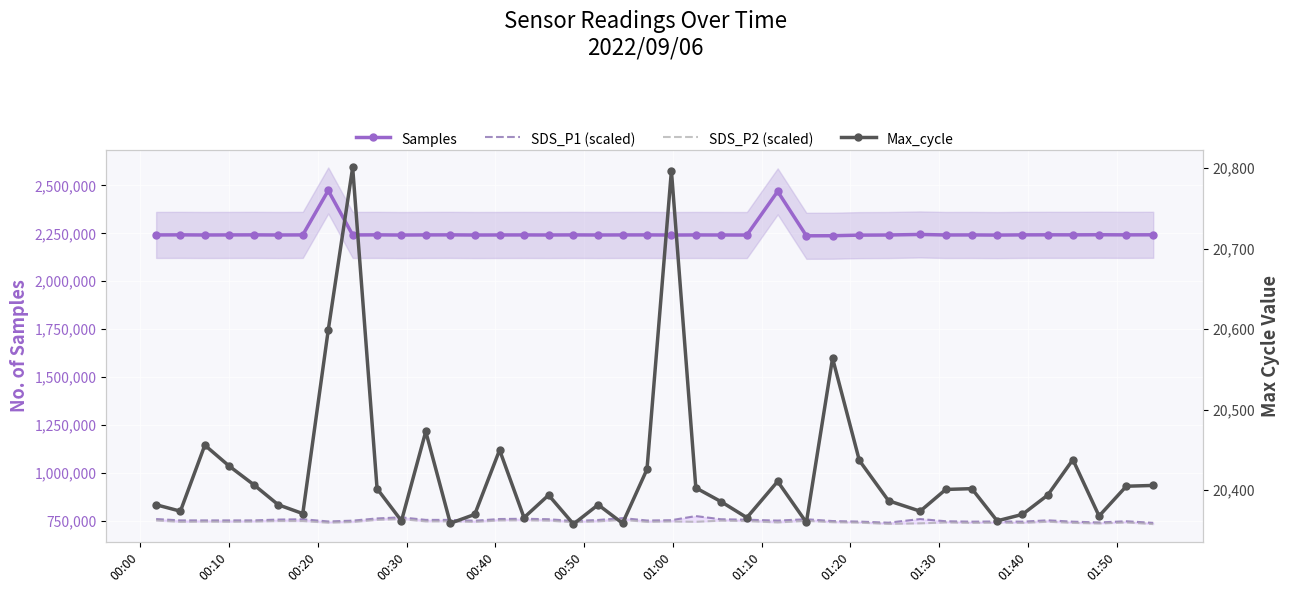

Which series has the largest range (max minus min)?

Samples